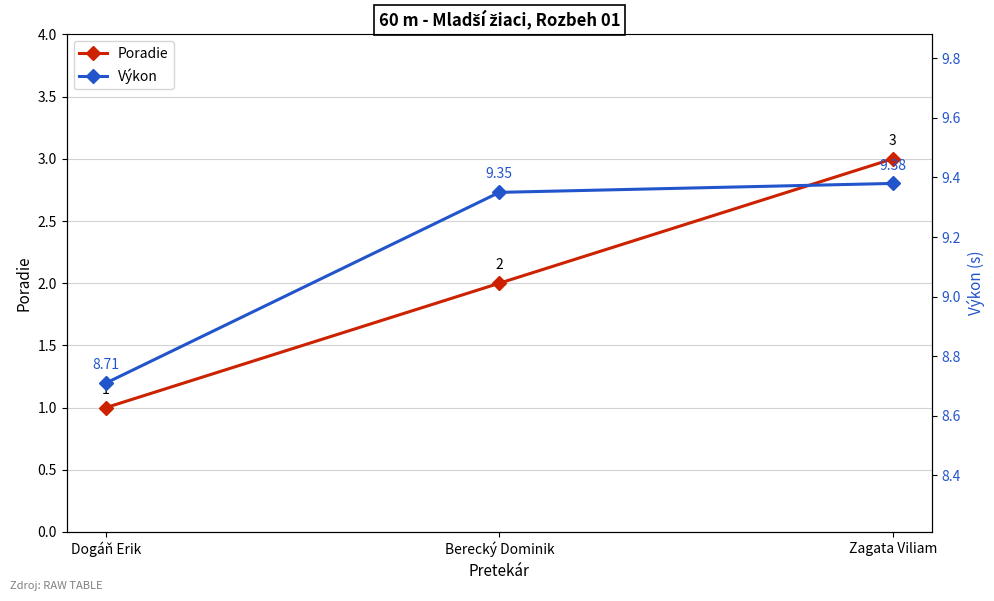

Which category has the lowest value across all series?

Dogáň Erik